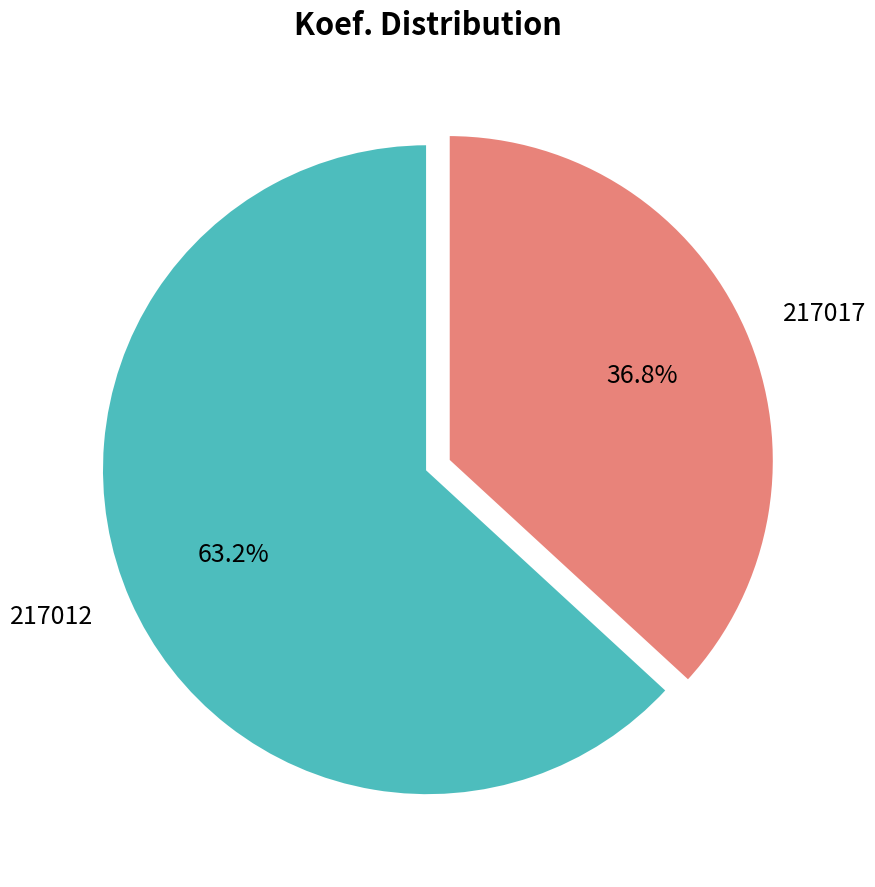

To the nearest percent, what is the difference between the 217017 and 217012 slice percentages?

26%